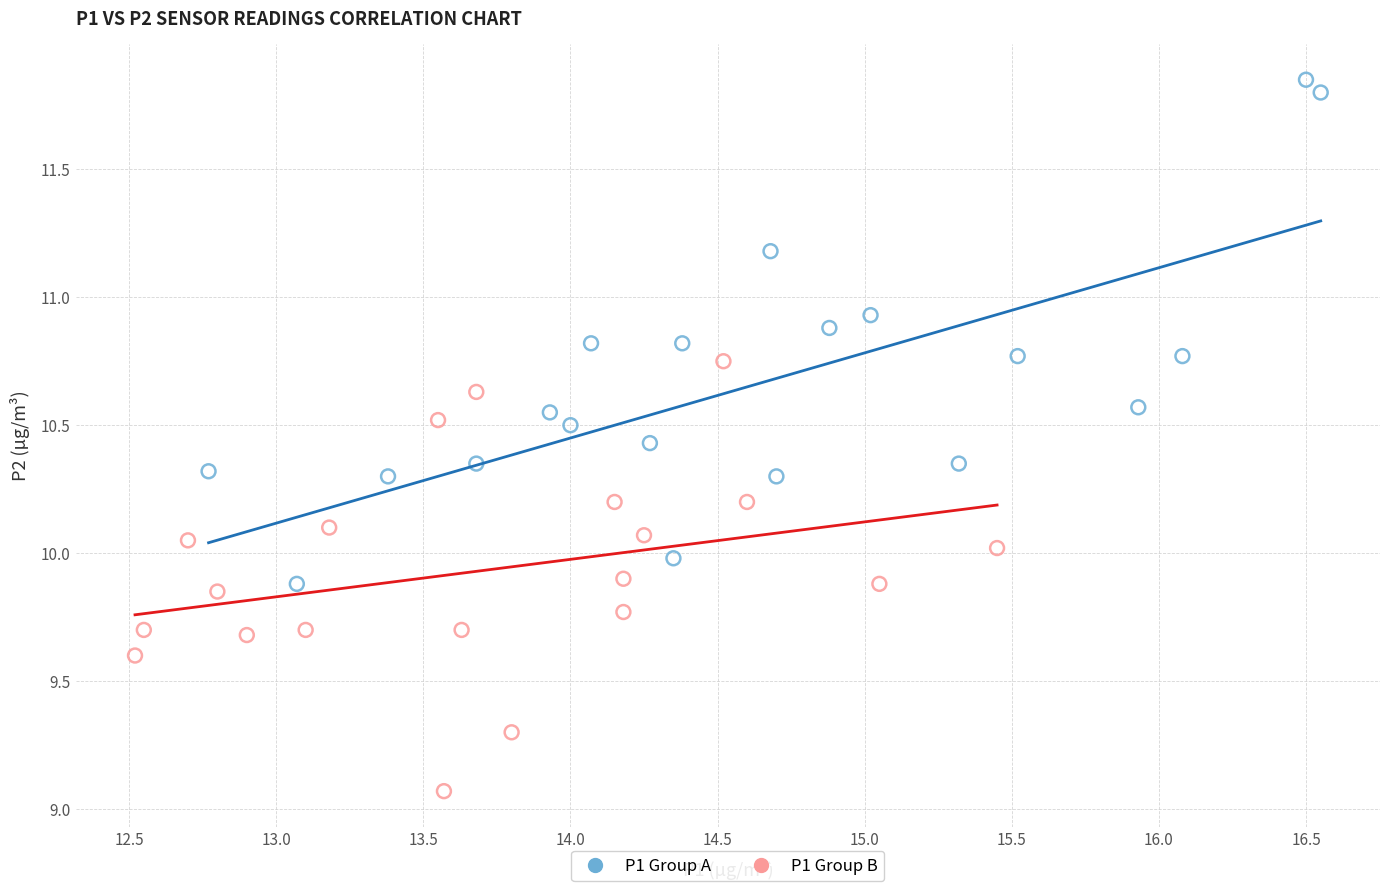

Which series has the largest Y range (max minus min)?

P1 Group A